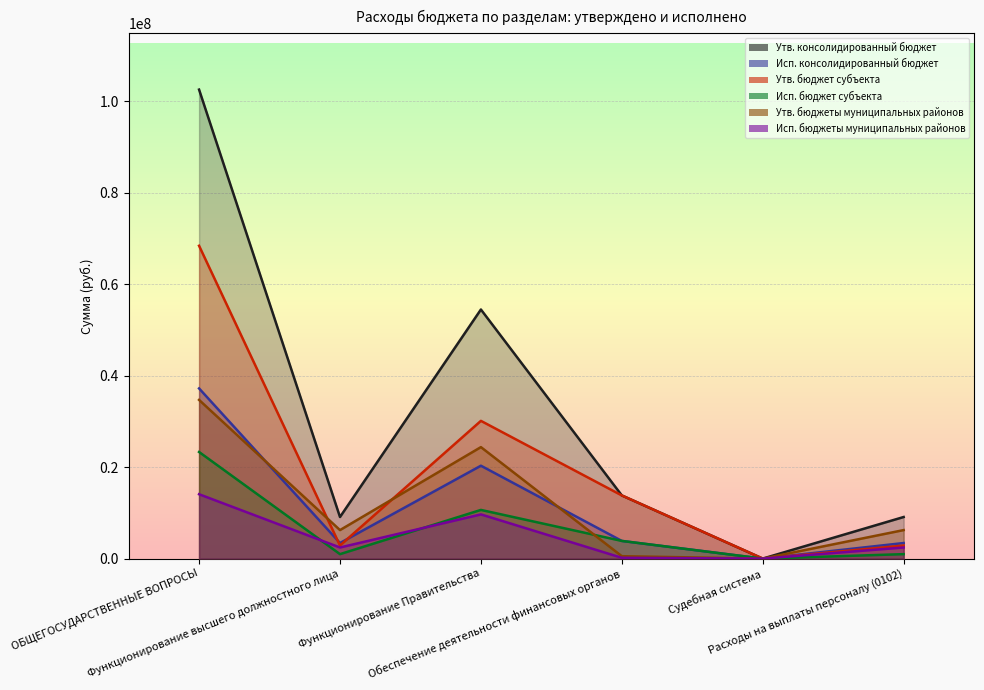

The value of Исп. бюджет субъекта at ОБЩЕГОСУДАРСТВЕННЫЕ ВОПРОСЫ is 10810426.7. True or false?

False